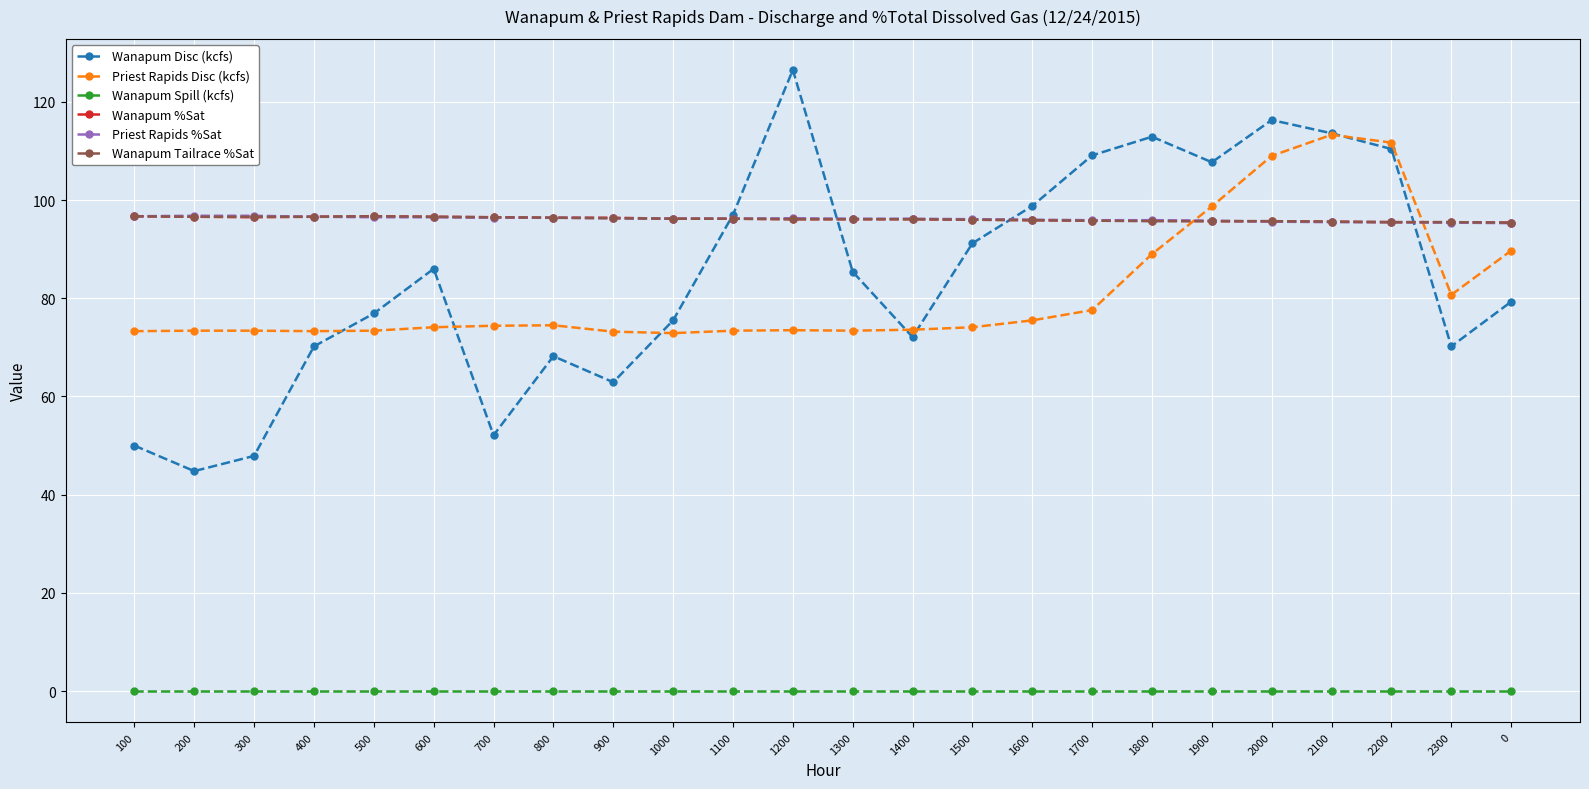

What is the minimum value for Priest Rapids Disc (kcfs)?

72.9